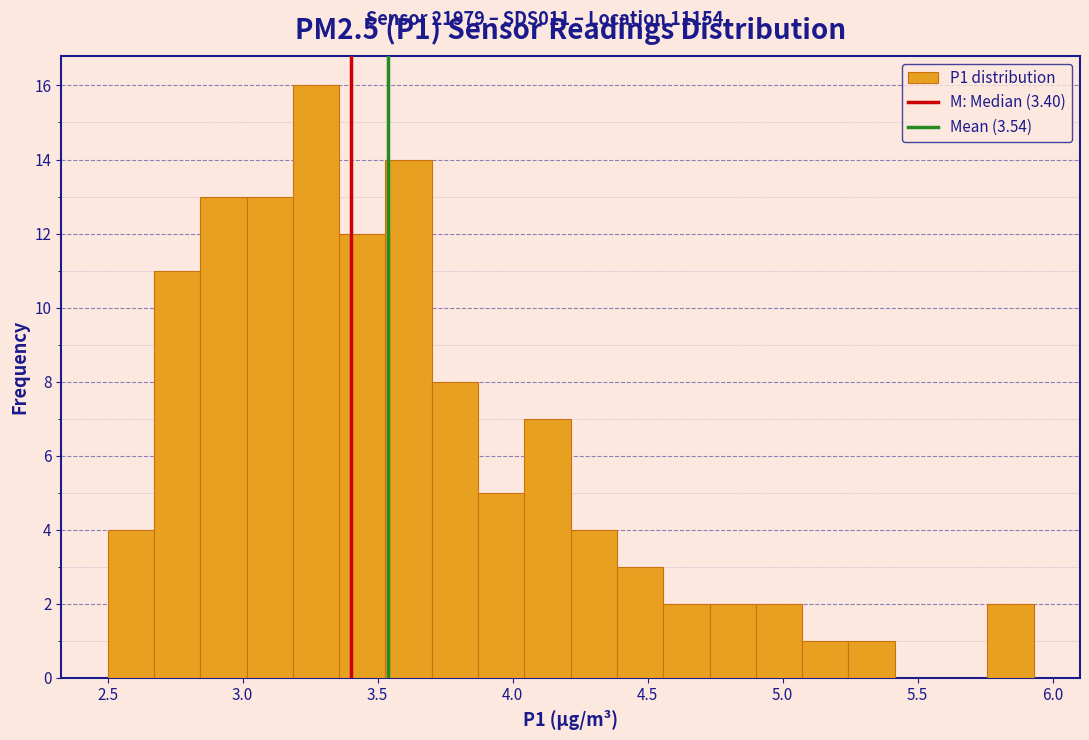

Read against the x-axis, roughly where is the centre of the tallest bar?

3.25